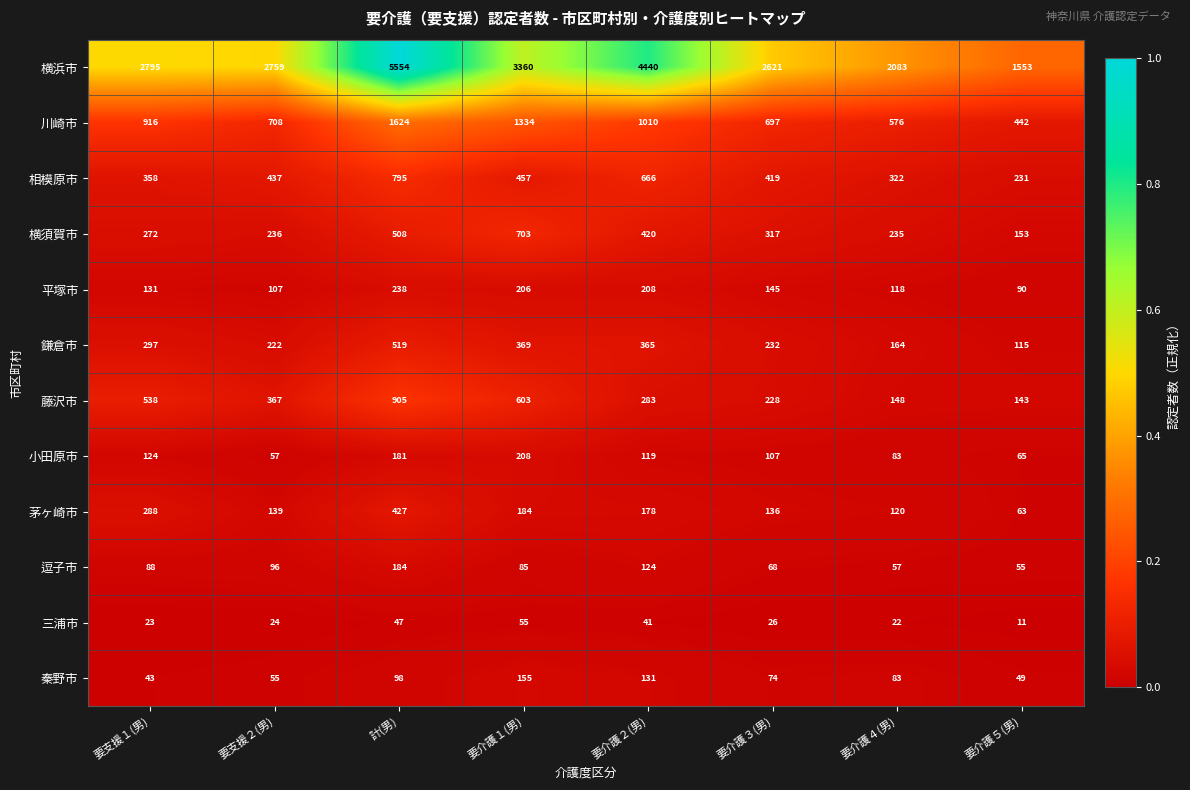

Which series has the widest spread of values?

横浜市